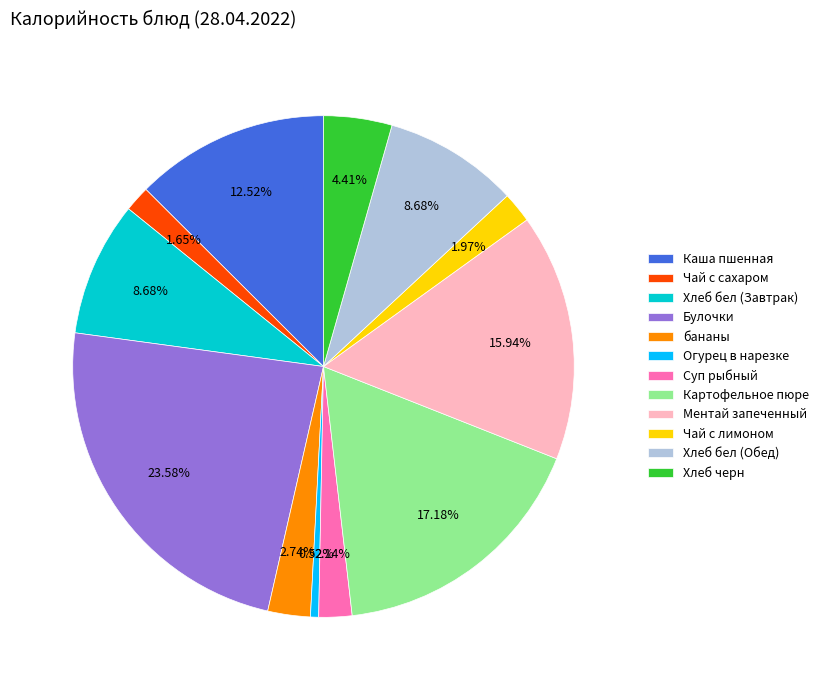

What is the ratio of the value at Хлеб бел (Завтрак) to the value at Хлеб черн?

2.0